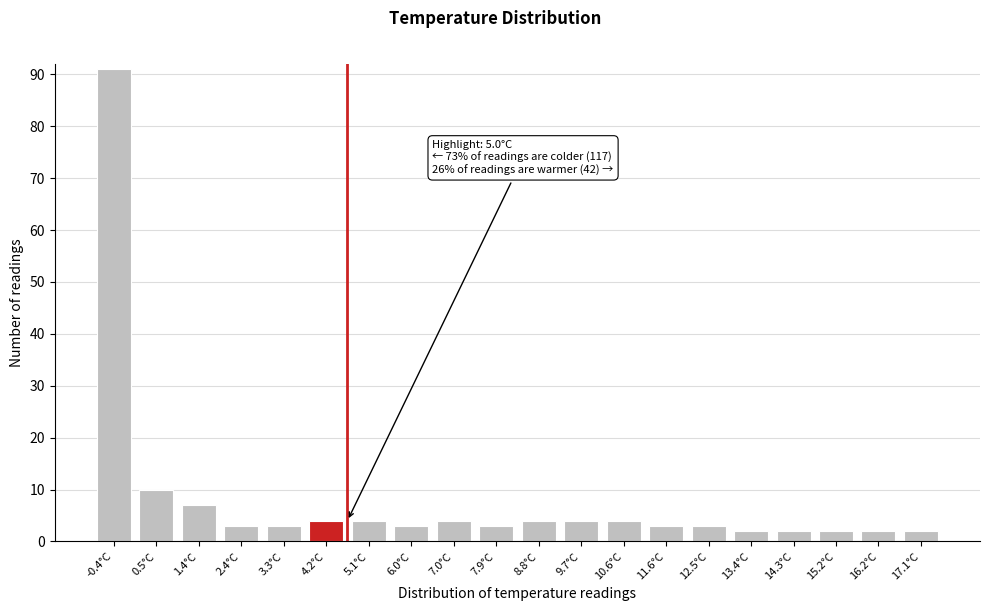

Reading left to right, list all the values displayed in this chart.

-0.4°C=91	0.5°C=10	1.4°C=7	2.4°C=3	3.3°C=3	4.2°C=4	5.1°C=4	6.0°C=3	7.0°C=4	7.9°C=3	8.8°C=4	9.7°C=4	10.6°C=4	11.6°C=3	12.5°C=3	13.4°C=2	14.3°C=2	15.2°C=2	16.2°C=2	17.1°C=2